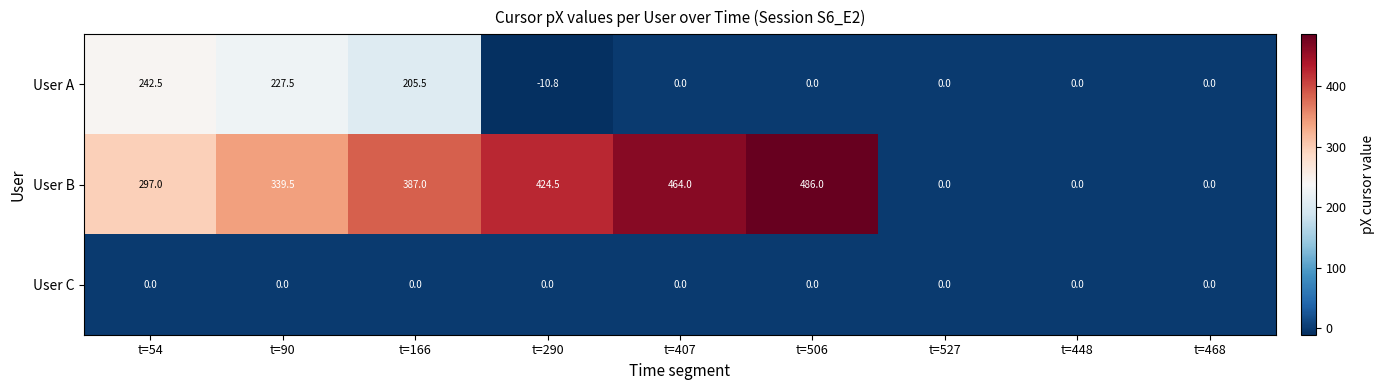

What is the minimum value shown in the chart?

-10.8